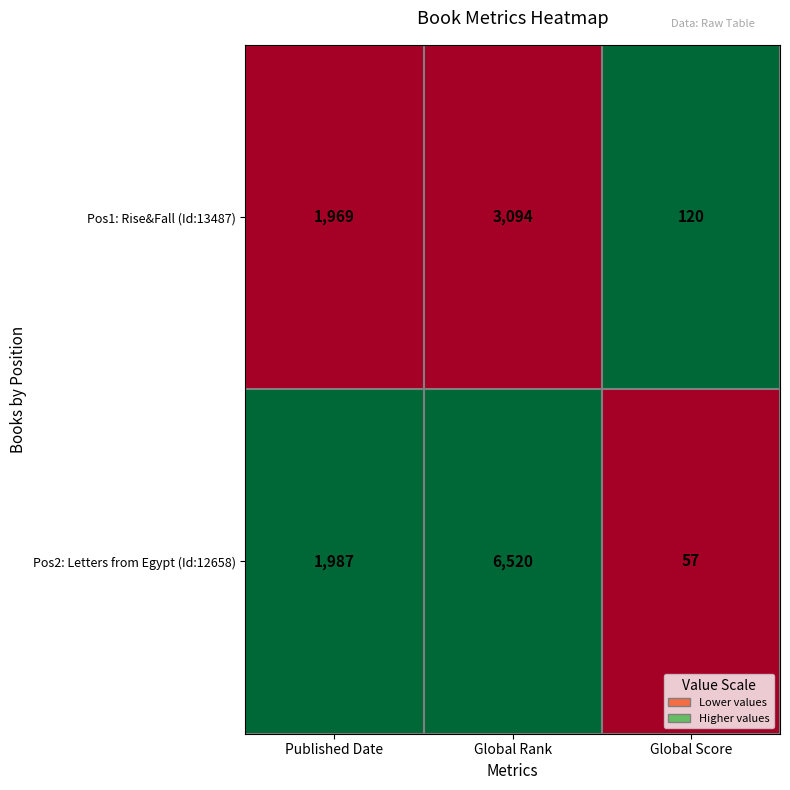

At which category is the sum across all series the highest?

Global Rank